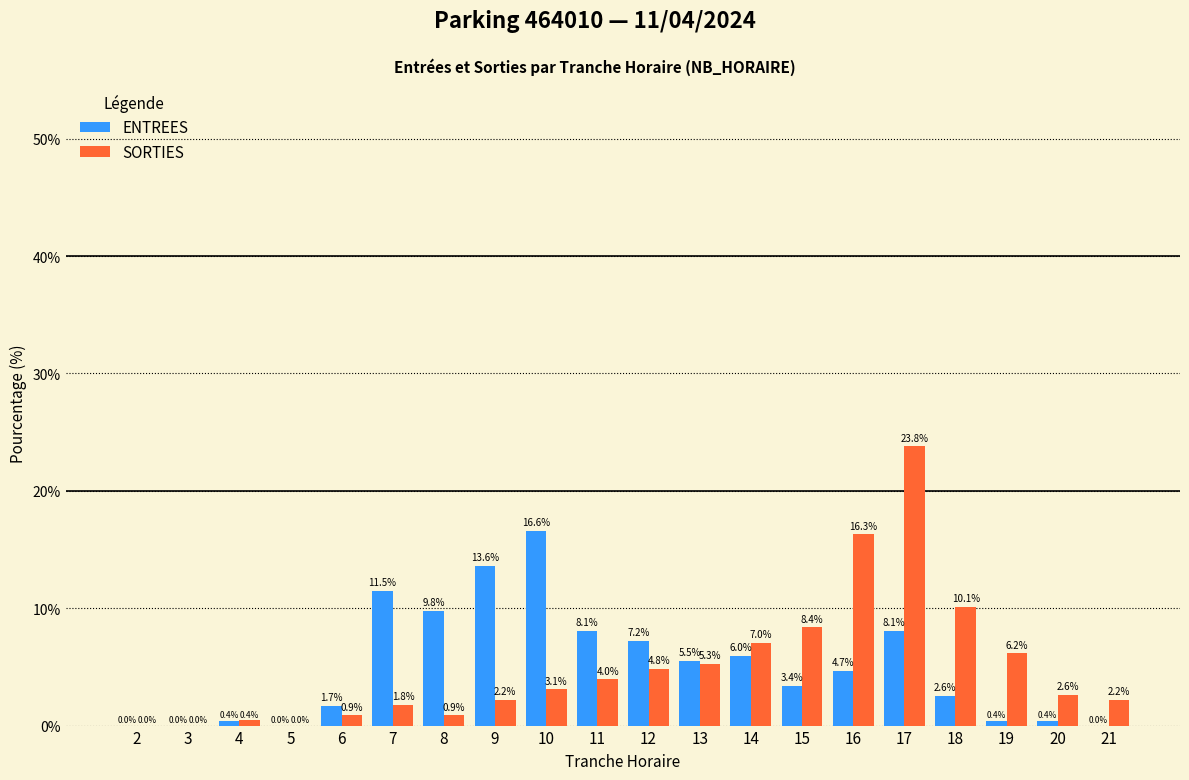

What is the sum of the ENTREES values at 12 and 21?

7.2